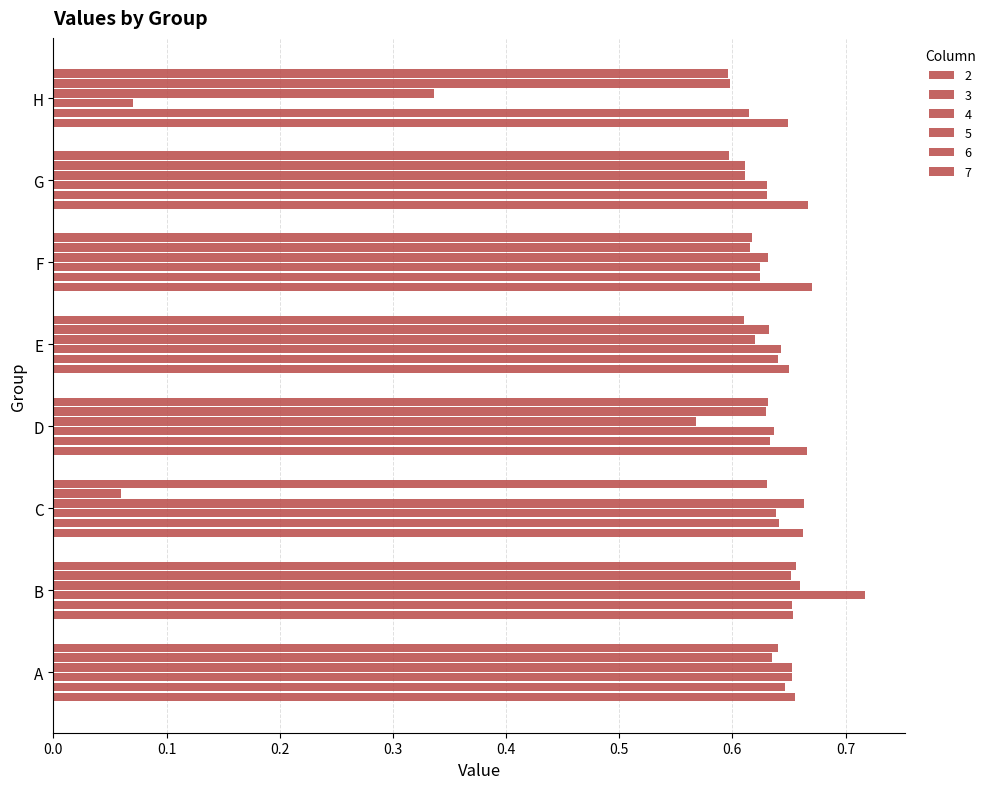

Where is 4 nearest to the value 0?

H